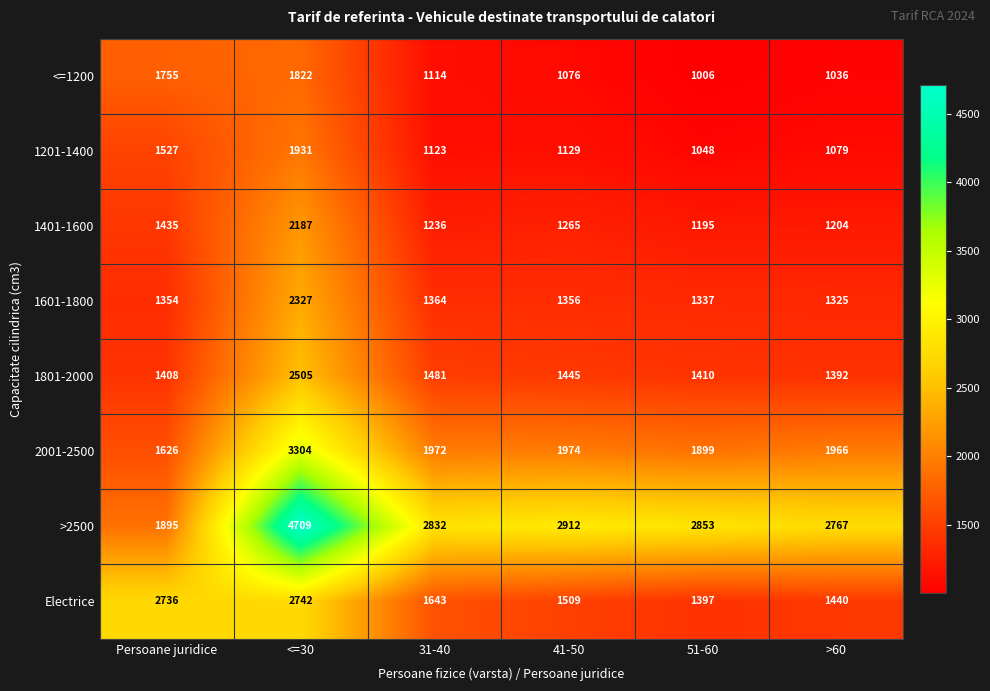

Between <=30 and 51-60, which series saw the biggest shift?

>2500